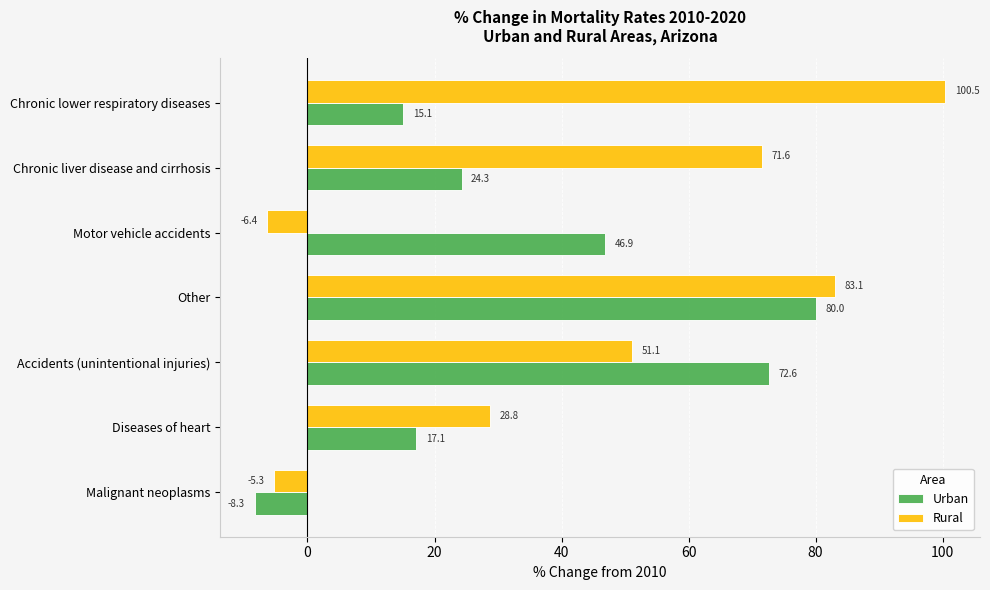

Which series has the widest spread of values?

Rural